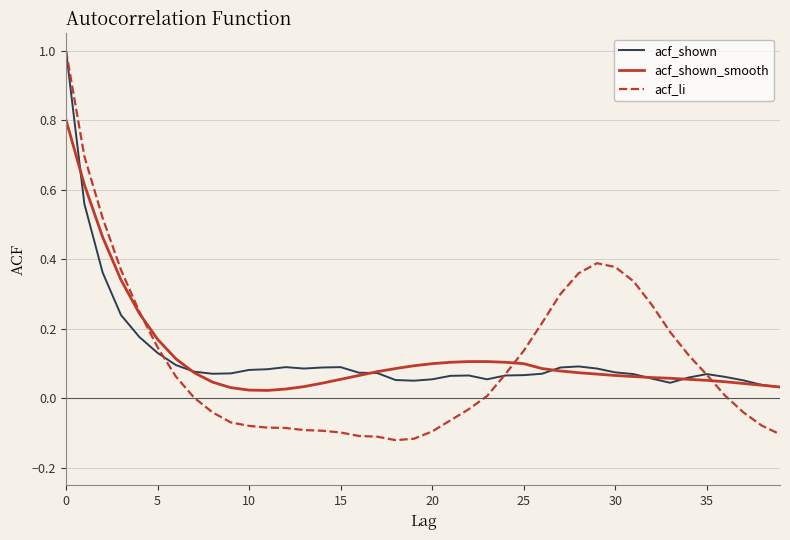

What is the greatest value displayed?

1.0